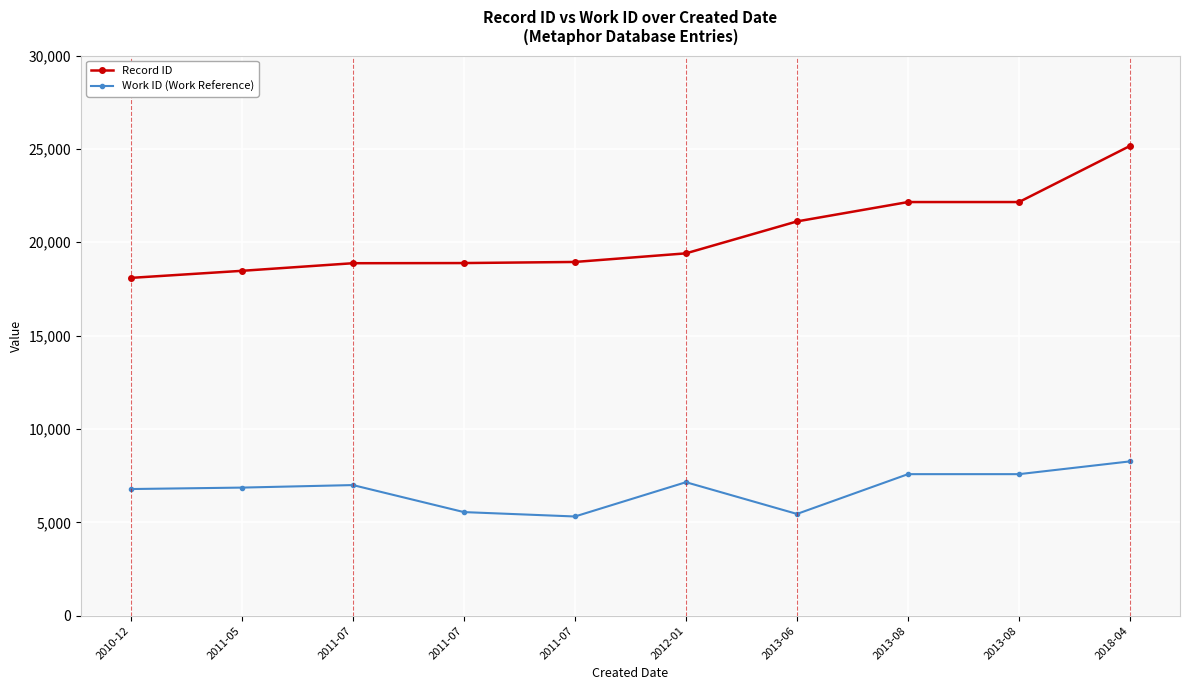

Is it true that Work ID (Work Reference) equals 3168 at 2018-04?

False